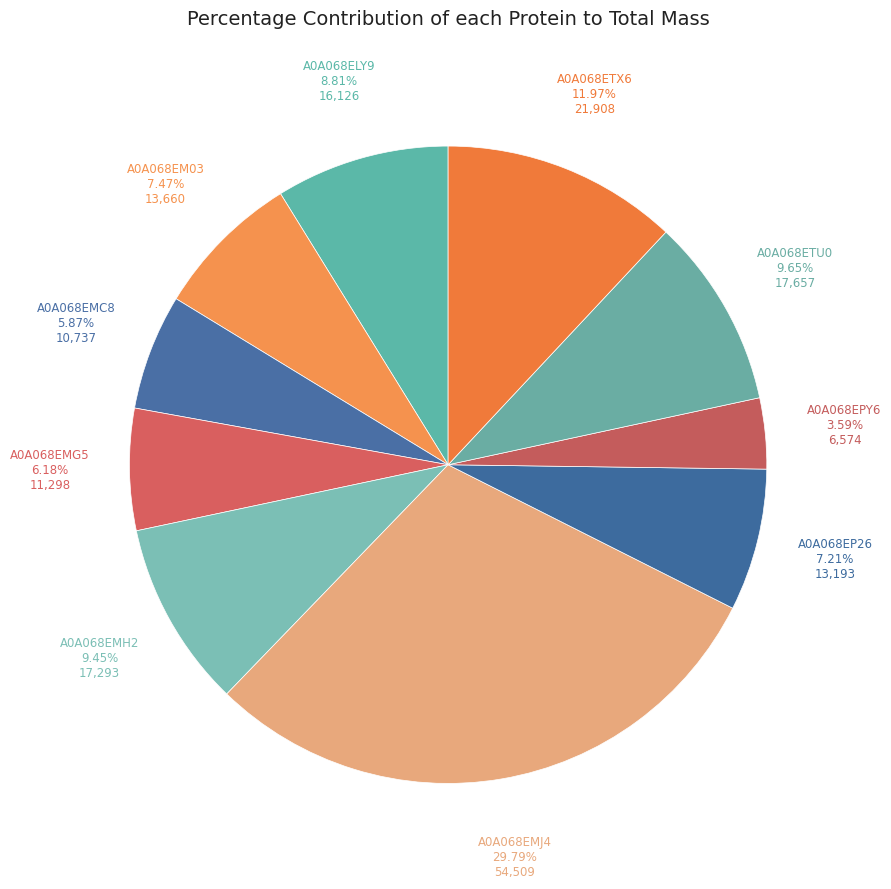

To the nearest percent, what is the difference between the A0A068EMJ4 and A0A068EM03 slice percentages?

22%